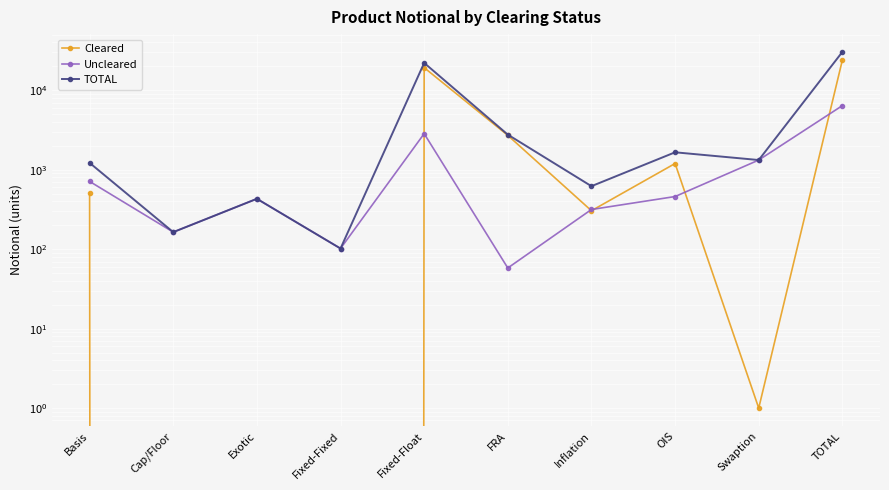

Rank the series at Cap/Floor from lowest to highest value.

Cleared, Uncleared, TOTAL